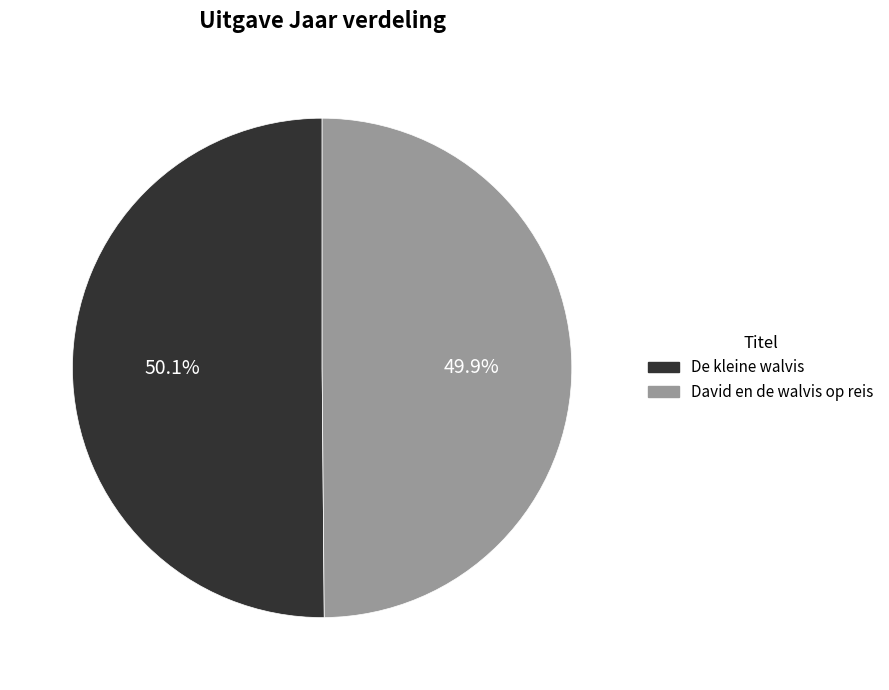

Does any single category account for the majority?

Yes